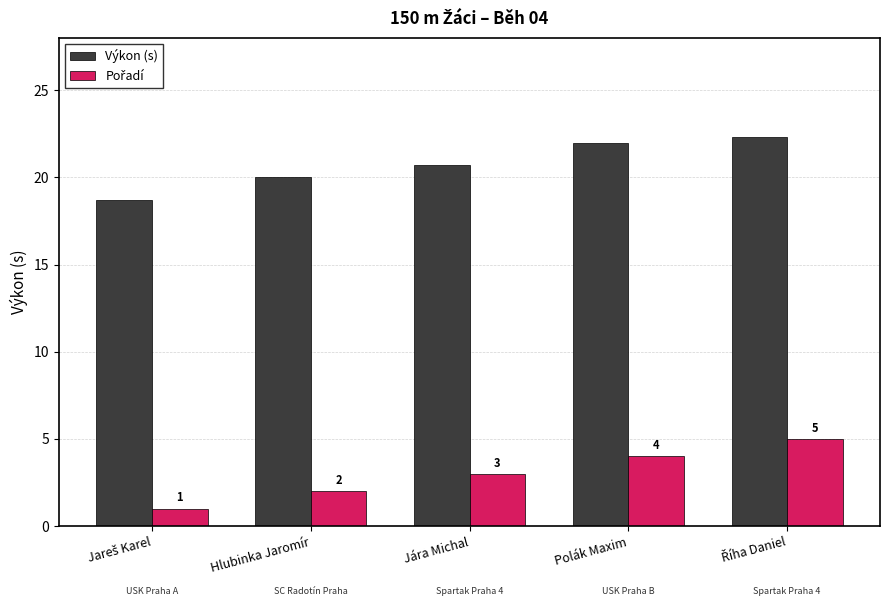

What is the total value across all series at Polák Maxim?

26.0